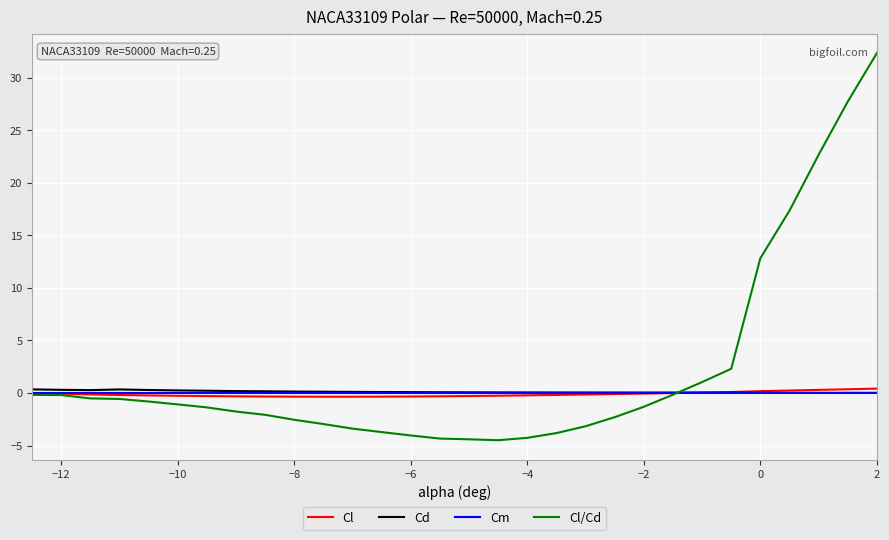

Which series has the largest total across all categories?

Cl/Cd